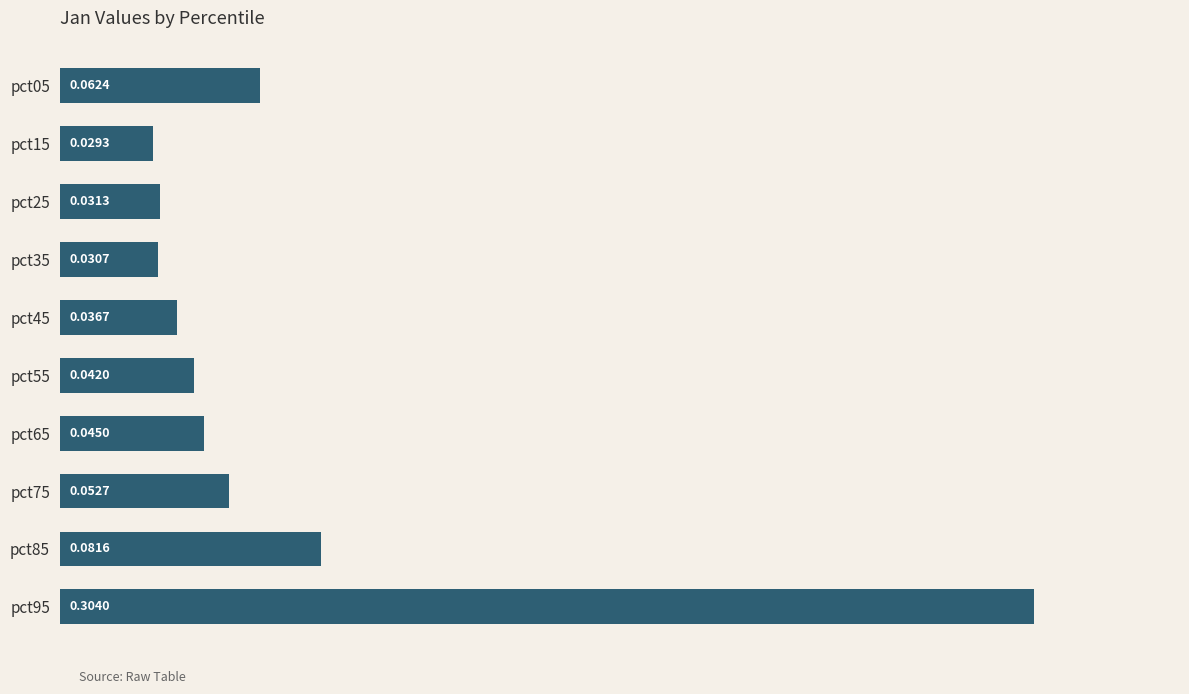

List the labels in order of value, largest first.

pct95, pct85, pct05, pct75, pct65, pct55, pct45, pct25, pct35, pct15